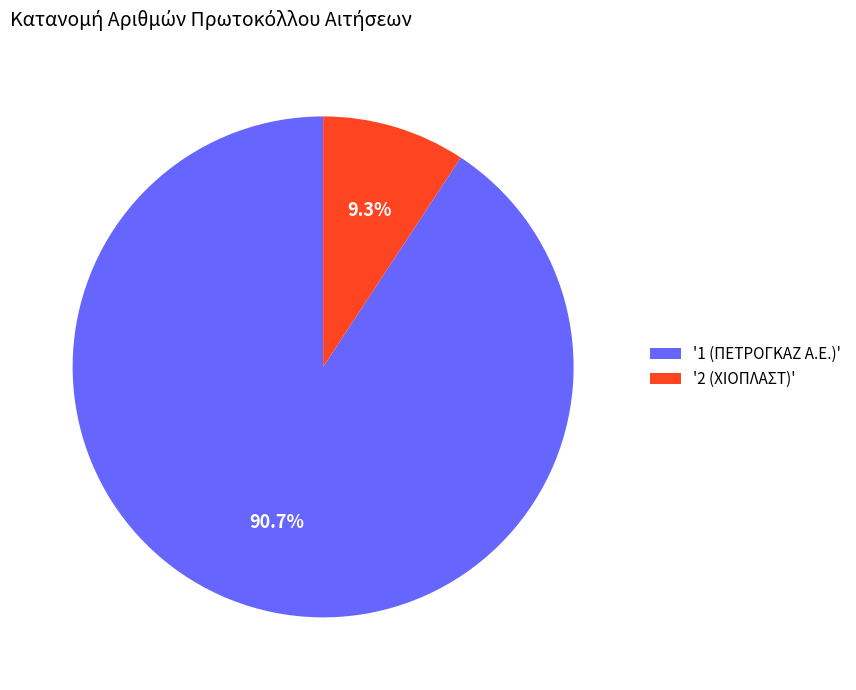

To the nearest percent, what is the difference between the largest and smallest slice percentages?

81%